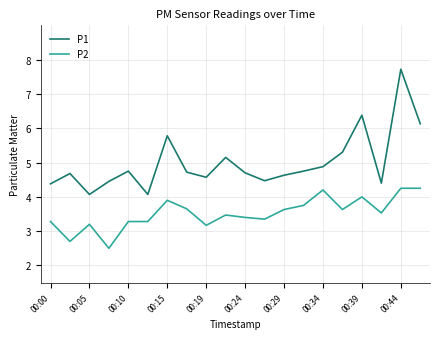

What is the smallest value displayed?

2.5